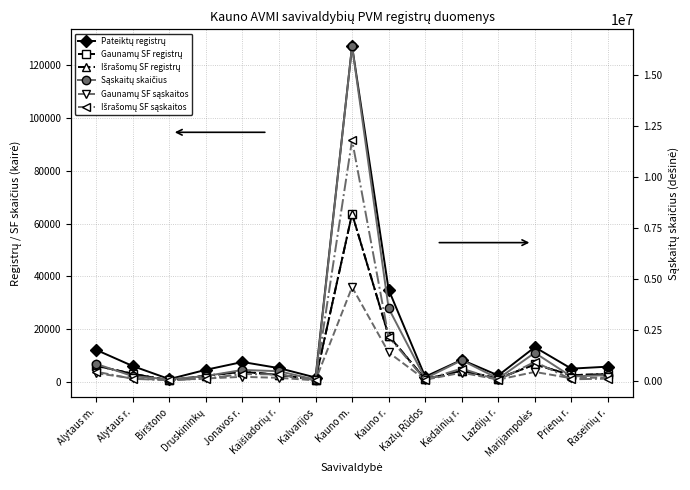

Which category has the highest value in the Išrašomų SF registrų series?

Kauno m.